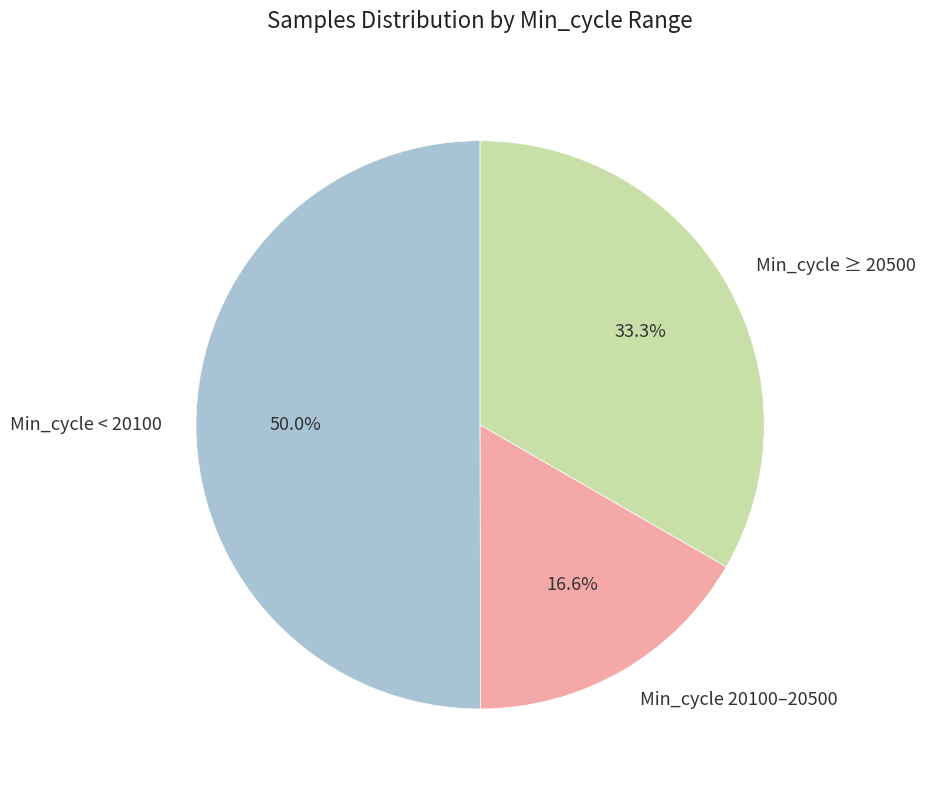

Is Min_cycle ≥ 20500 the majority of the pie?

No